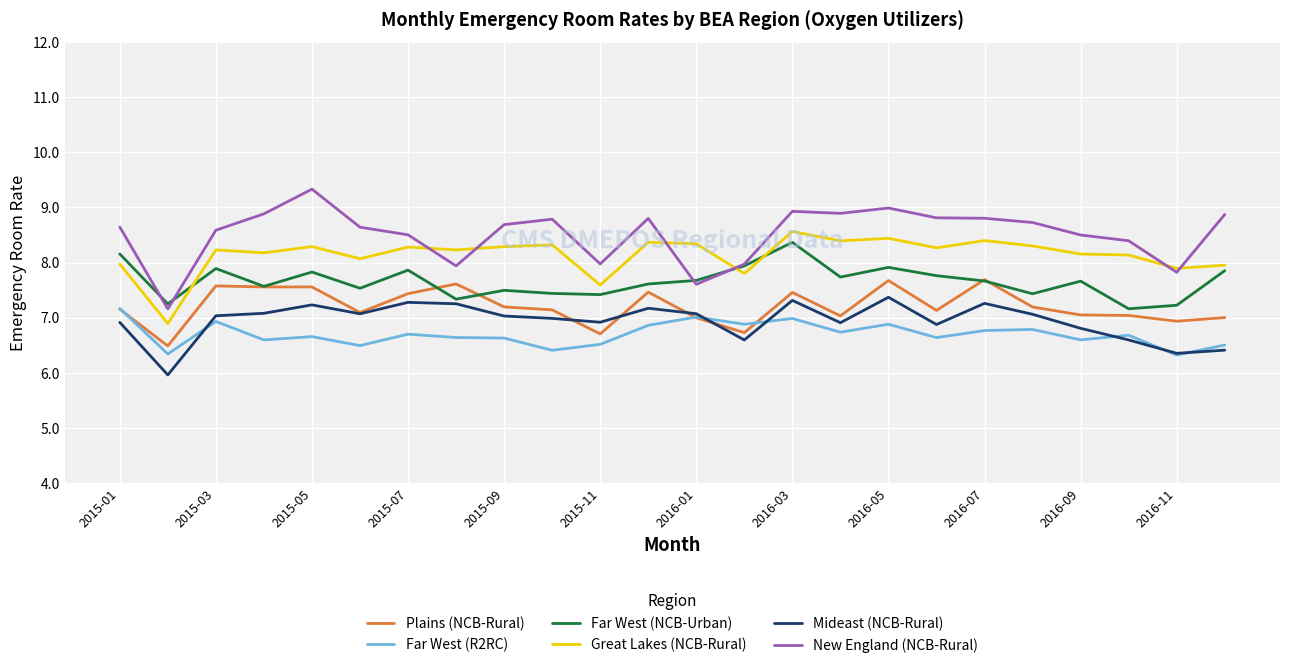

Which series has the widest spread of values?

New England (NCB-Rural)